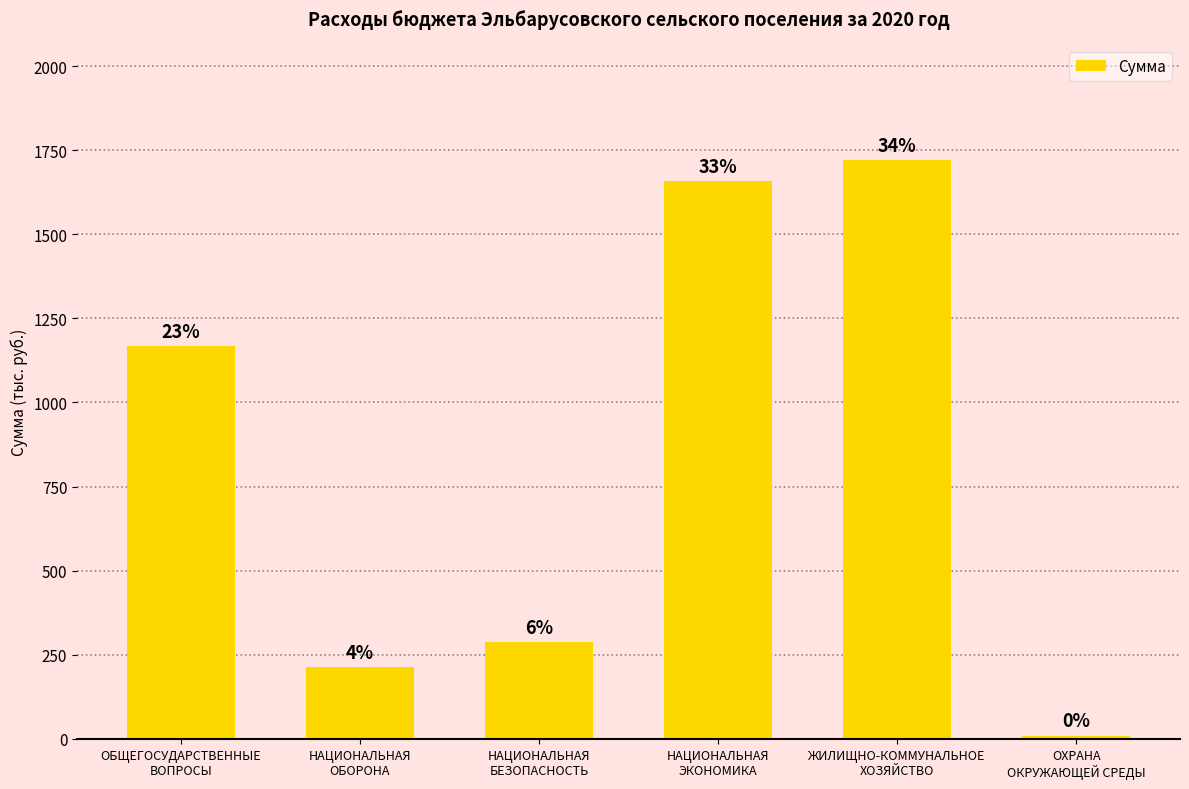

How many bars are there in total?

6